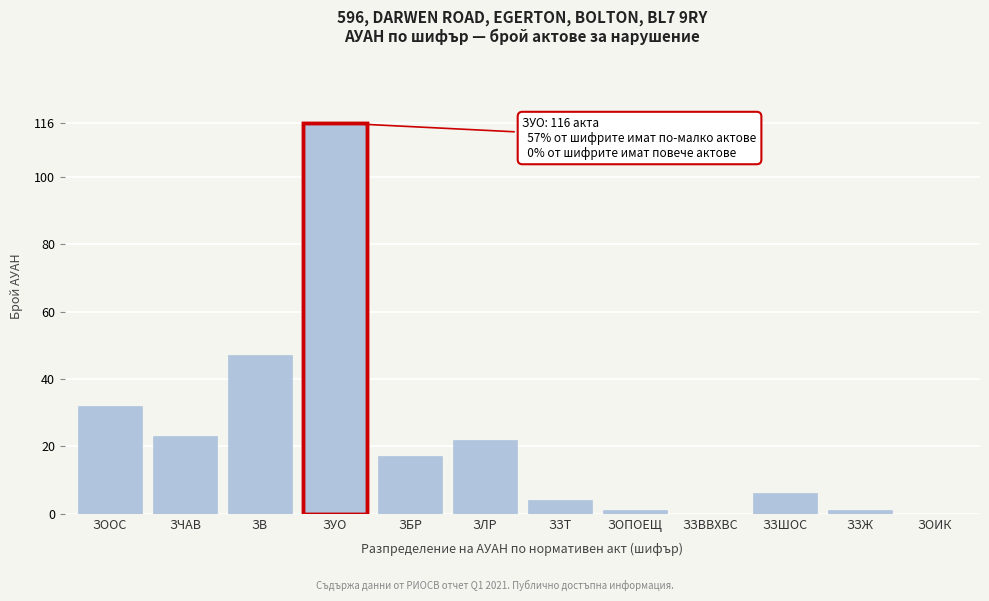

Reading left to right, what are all the values shown in this chart?

ЗООС=32	ЗЧАВ=23	ЗВ=47	ЗУО=116	ЗБР=17	ЗЛР=22	ЗЗТ=4	ЗОПОЕЩ=1	ЗЗВВХВС=0	ЗЗШОС=6	ЗЗЖ=1	ЗОИК=0